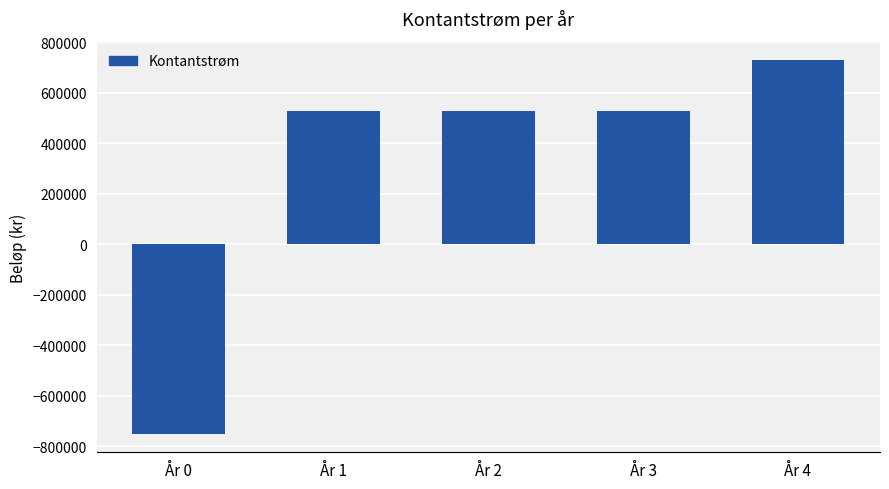

What is the change in value from År 1 to År 4?

+200000